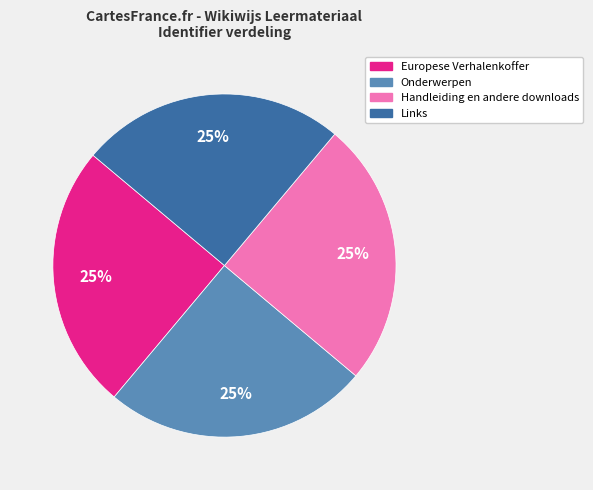

To the nearest percent, what is the average slice percentage?

25%